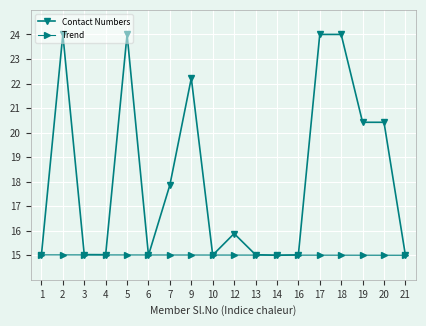

What is the value of the Contact Numbers point at the 10th from the left?

15.9